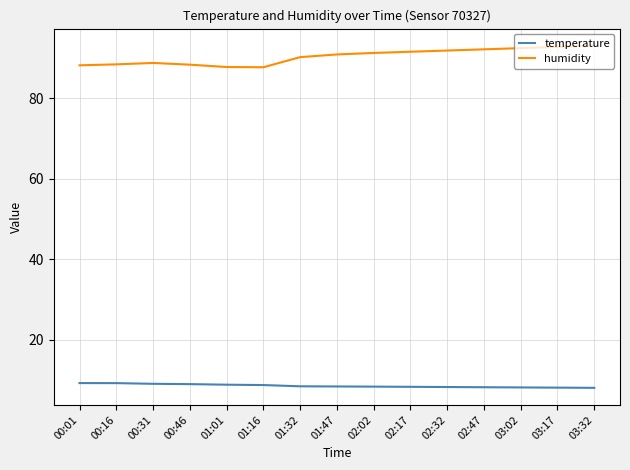

Which series has the largest total across all categories?

humidity